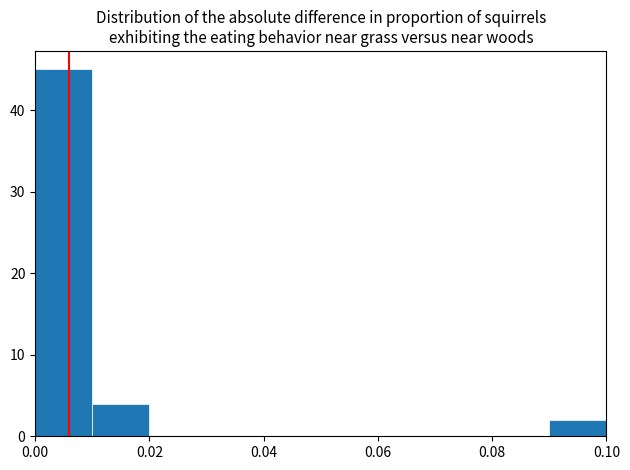

What is the height of the bar covering 0.09 to 0.10 on the x-axis? The values are not printed on the chart, so give them approximately, as read against the axis.

2